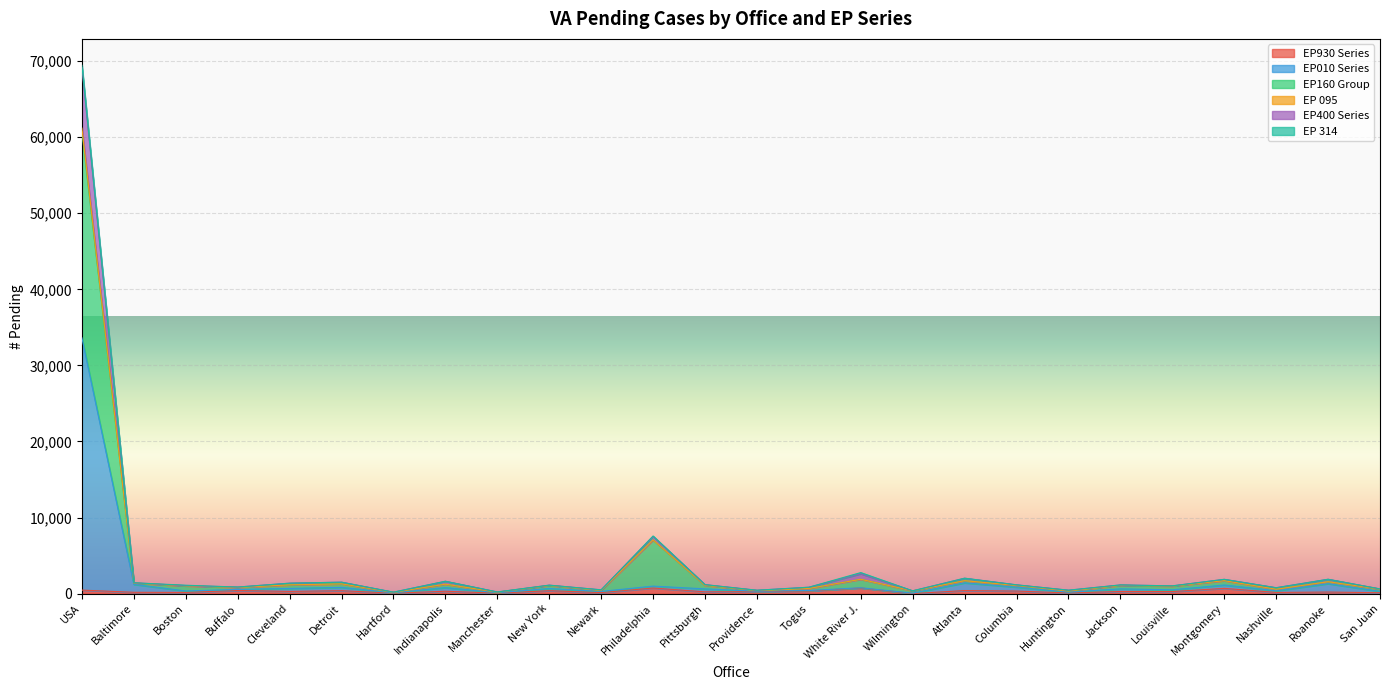

At which label is EP010 Series closest to 16843?

Atlanta